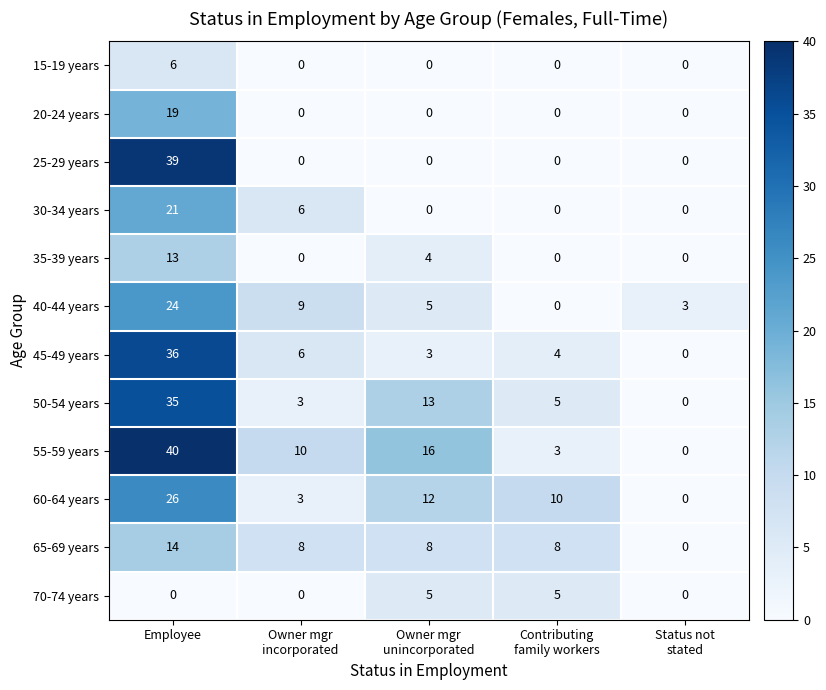

Which series changed the most between Owner mgr
incorporated and Status not
stated?

55-59 years